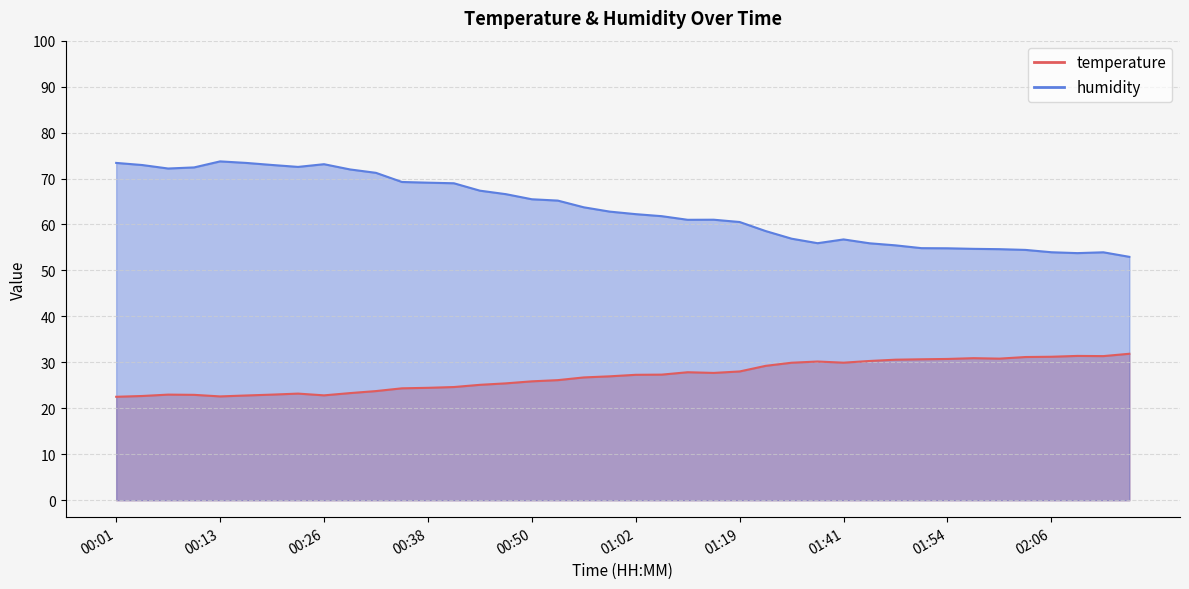

How many series are shown in this chart?

2